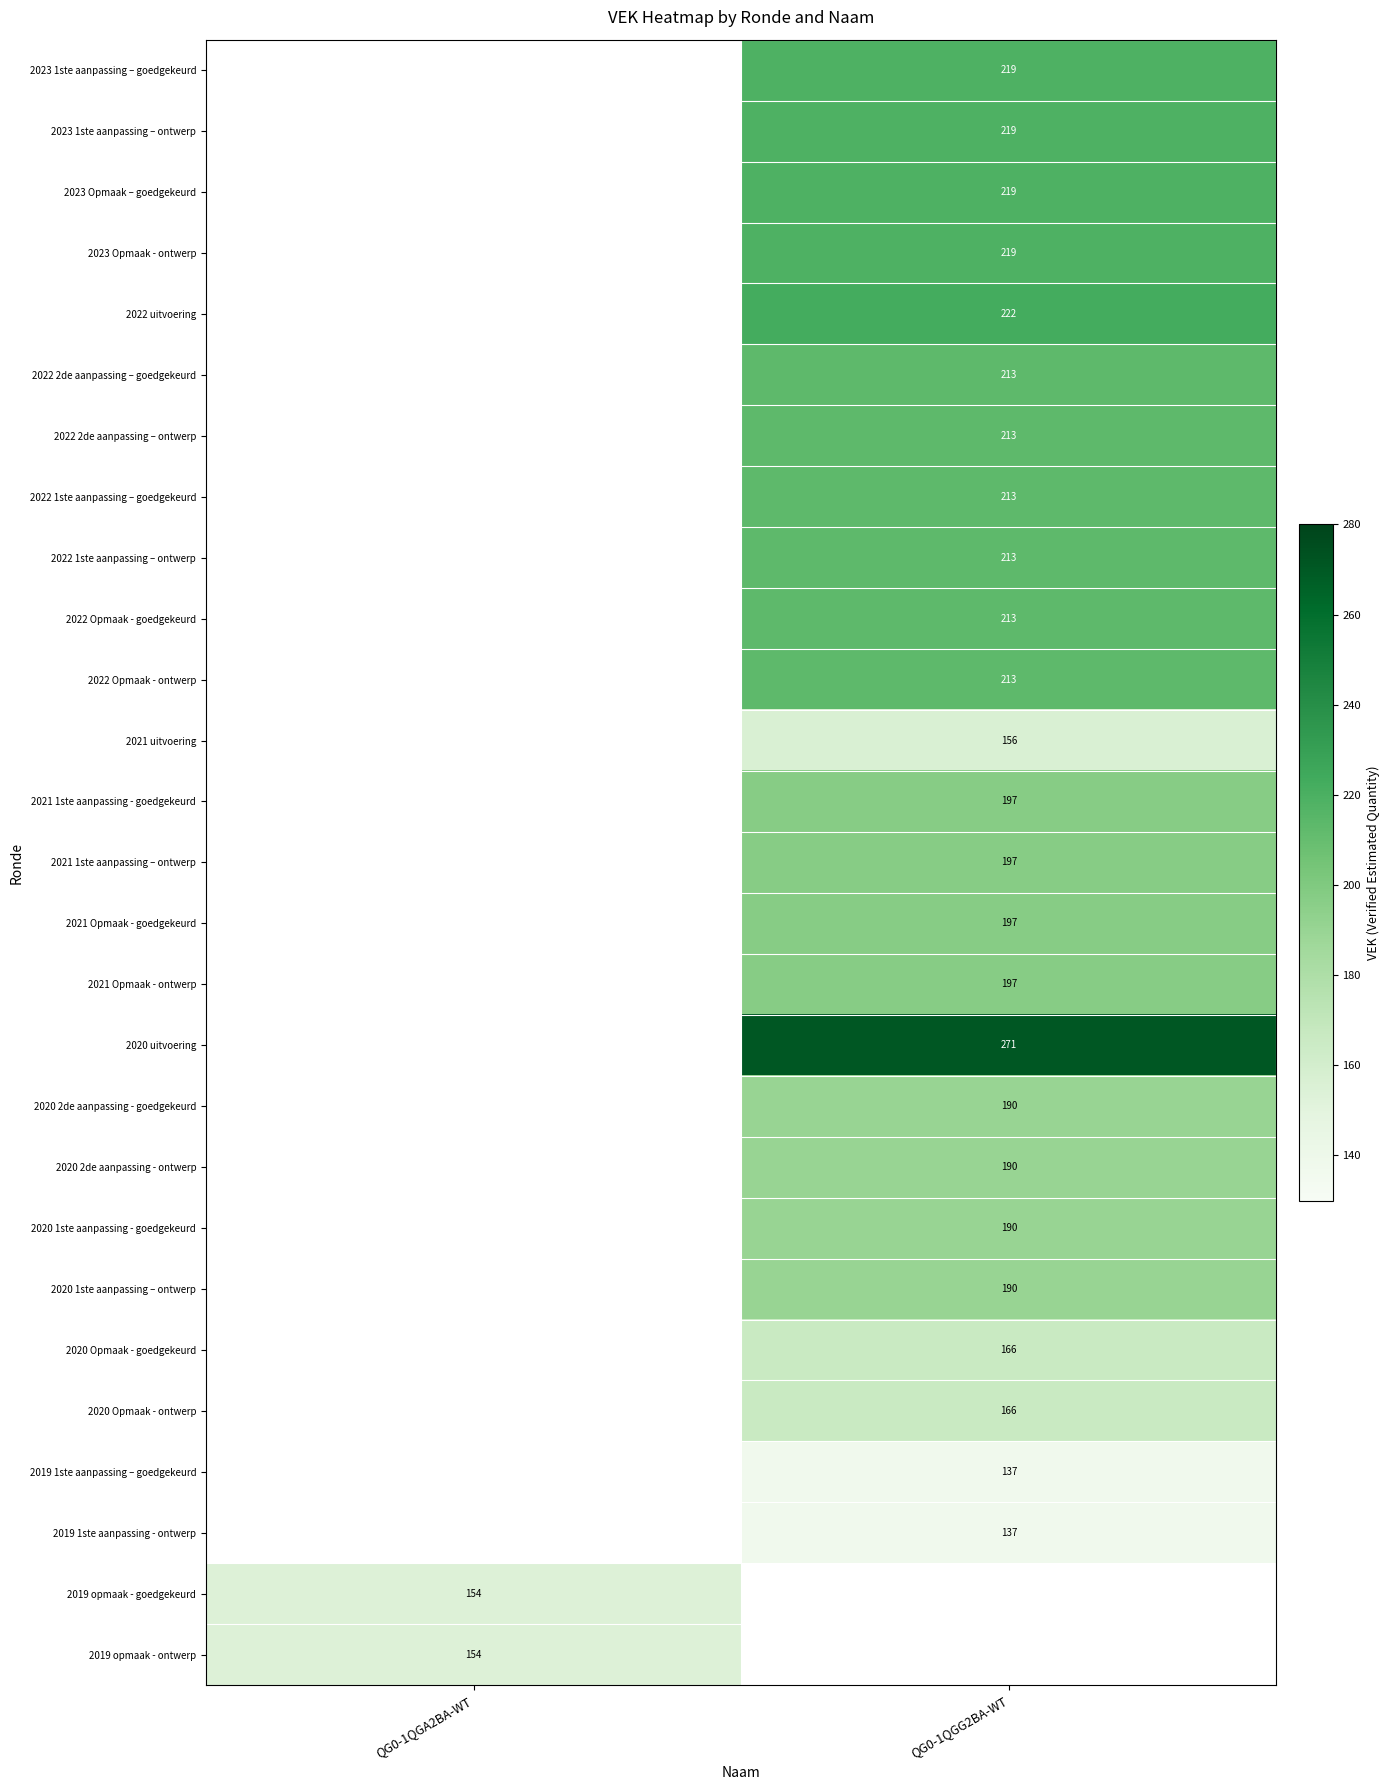

What is the greatest value displayed?

271.0